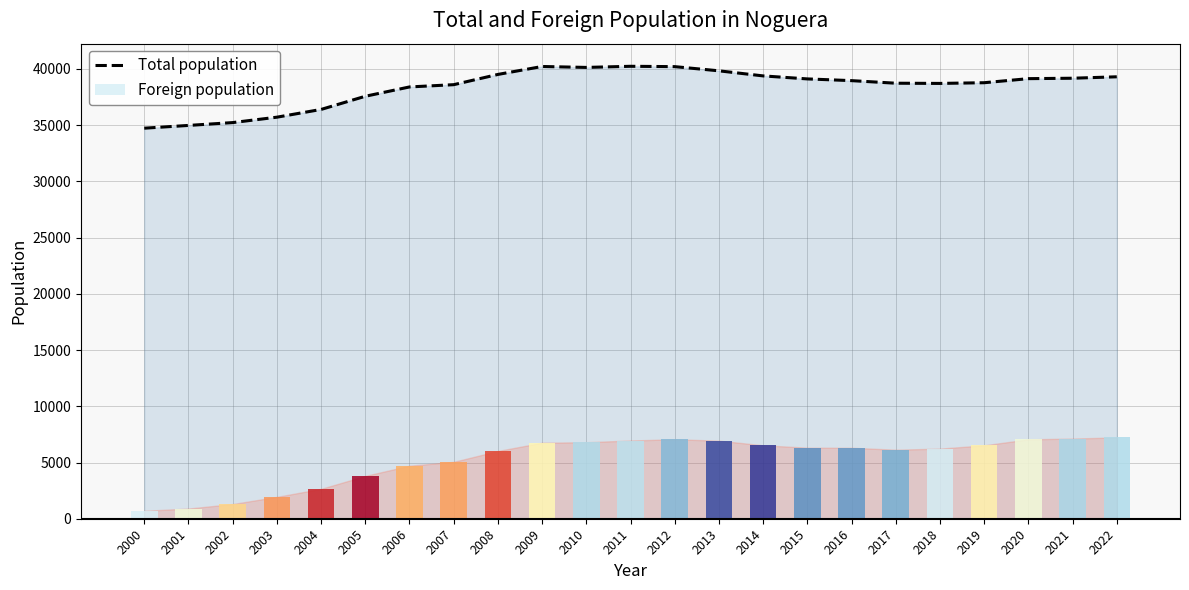

Which label corresponds to the smallest value in the chart?

2000